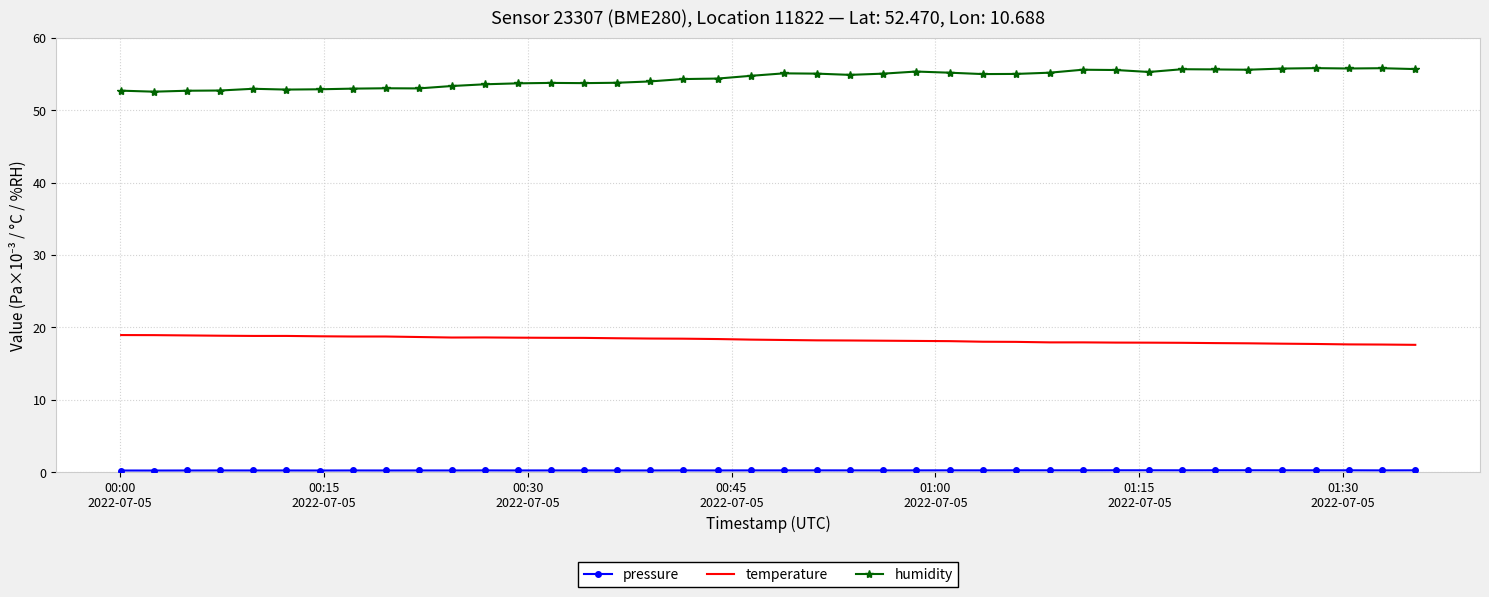

What is the minimum value for humidity?

52.5